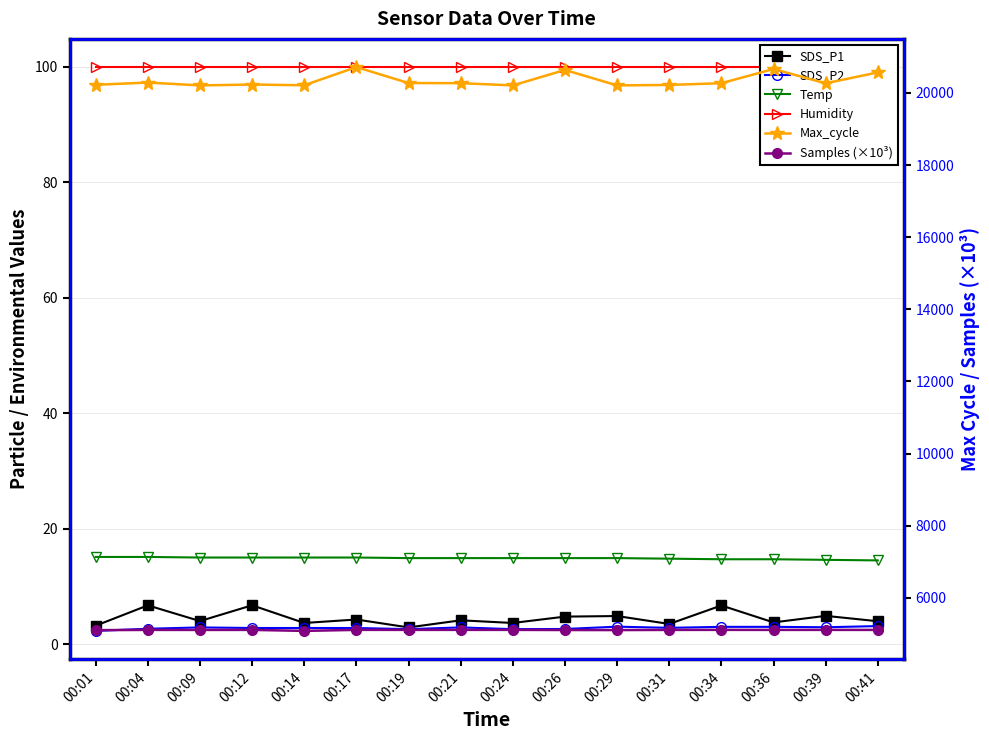

Reading left to right, extract all data points from this chart.

SDS_P1: 3.2	6.7	4.0	6.7	3.7	4.3	2.9	4.1	3.7	4.8	4.9	3.5	6.7	3.8	4.9	4.0
SDS_P2: 2.3	2.7	2.9	2.8	2.8	2.8	2.6	2.9	2.6	2.6	3.0	2.8	3.0	3.0	2.9	3.1
Temp: 15.1	15.1	15.0	15.0	15.0	15.0	14.9	14.9	14.9	14.9	14.9	14.8	14.7	14.7	14.6	14.5
Humidity: 99.9	99.9	99.9	99.9	99.9	99.9	99.9	99.9	99.9	99.9	99.9	99.9	99.9	99.9	99.9	99.9
Max_cycle: 20224.0	20286.0	20207.0	20231.0	20211.0	20715.0	20272.0	20269.0	20207.0	20635.0	20207.0	20220.0	20268.0	20661.0	20264.0	20568.0
Samples (×10³): 5104.4	5111.7	5110.9	5111.8	5084.3	5112.7	5112.5	5112.5	5112.5	5108.6	5107.0	5111.6	5112.6	5111.8	5112.3	5111.6